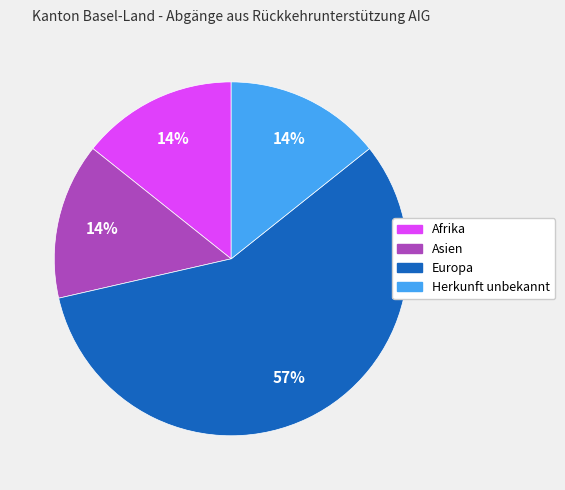

To the nearest percent, what is the average slice percentage?

25%